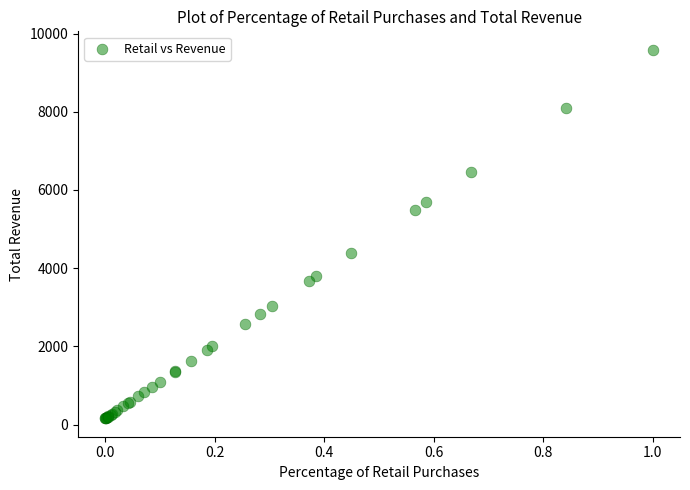

What Y value in the scatter plot is closest to 4874?

4394.6